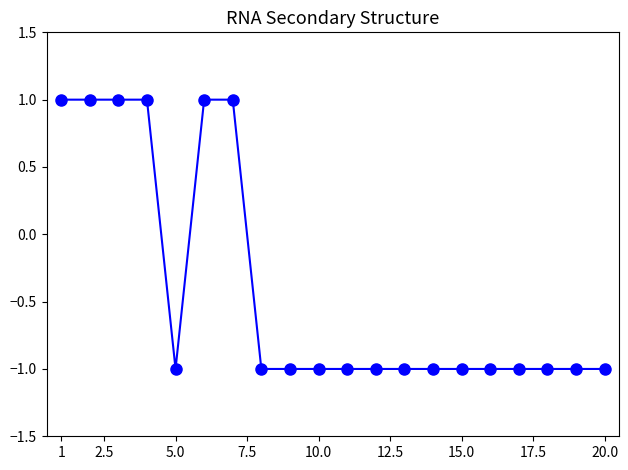

Count the number of data series in this chart.

1